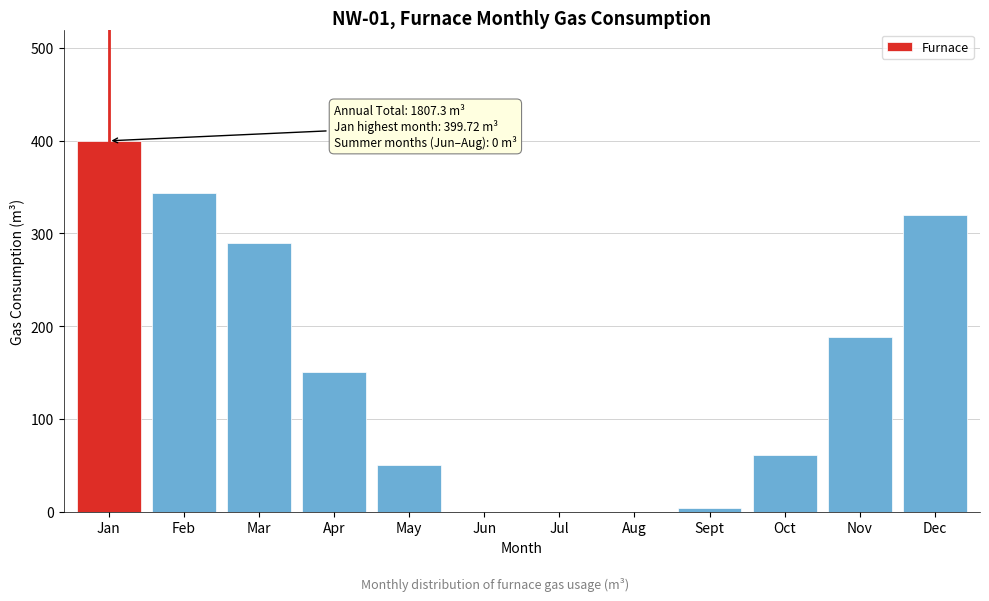

The chart shows a value of 319.4 at Dec. True or false?

True